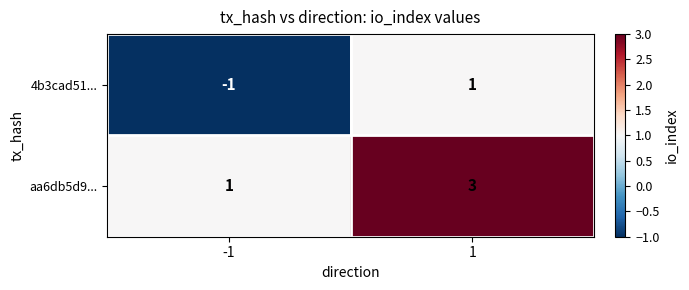

What value does the aa6db5d9... series have at 1?

3